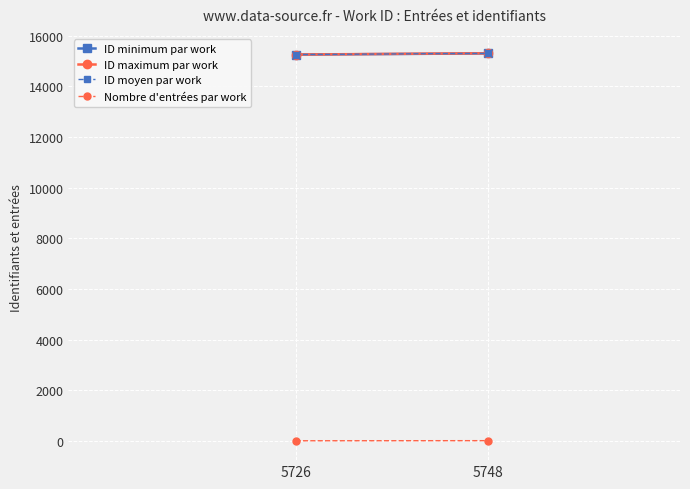

How many data points does each series have?

2